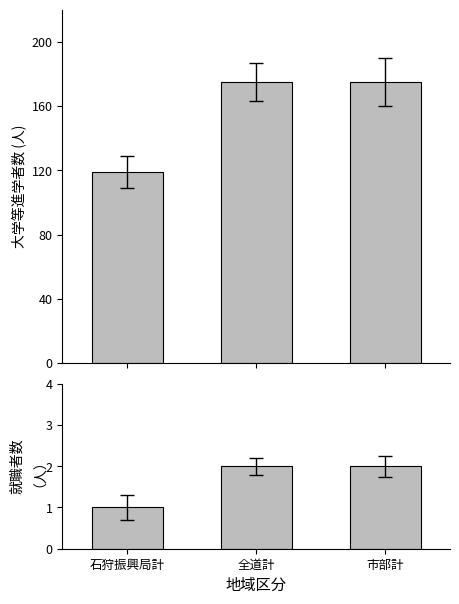

At which label is 大学等進学者 closest to 147?

石狩振興局計